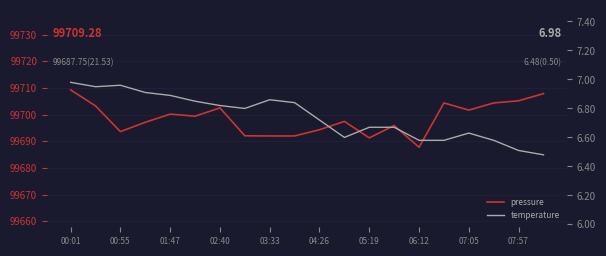

Count the number of categories in the chart.

20